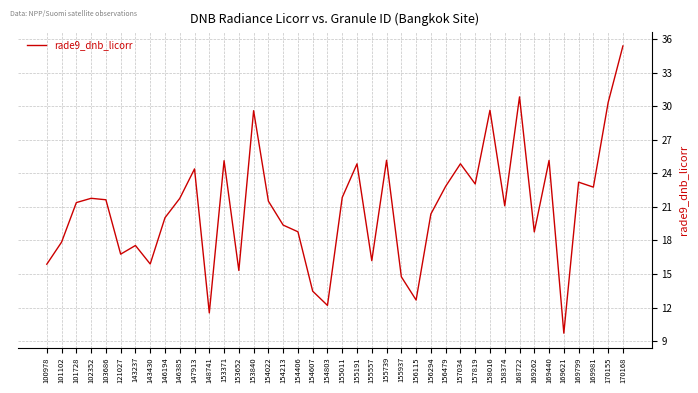

How many lines are shown in the chart?

1